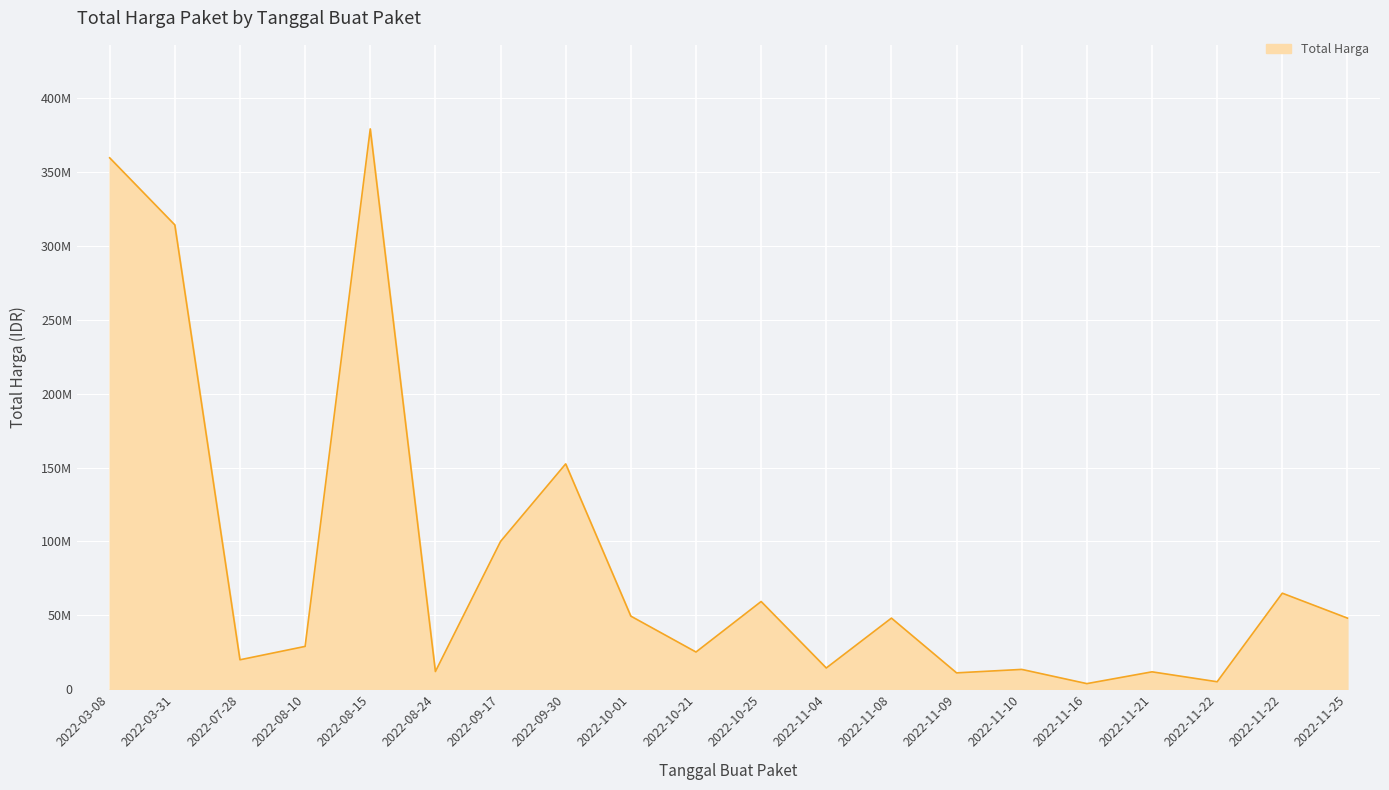

Does the chart display data point markers on the line(s)?

No